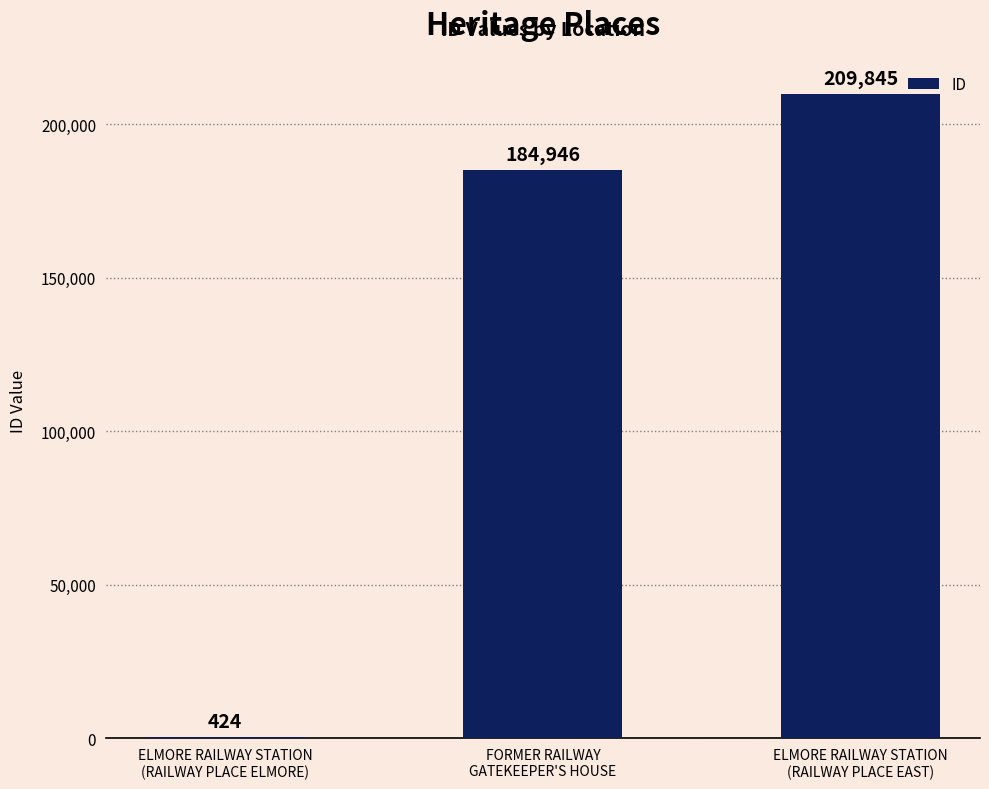

Reading left to right, transcribe all the data shown in this chart.

424	184946	209845